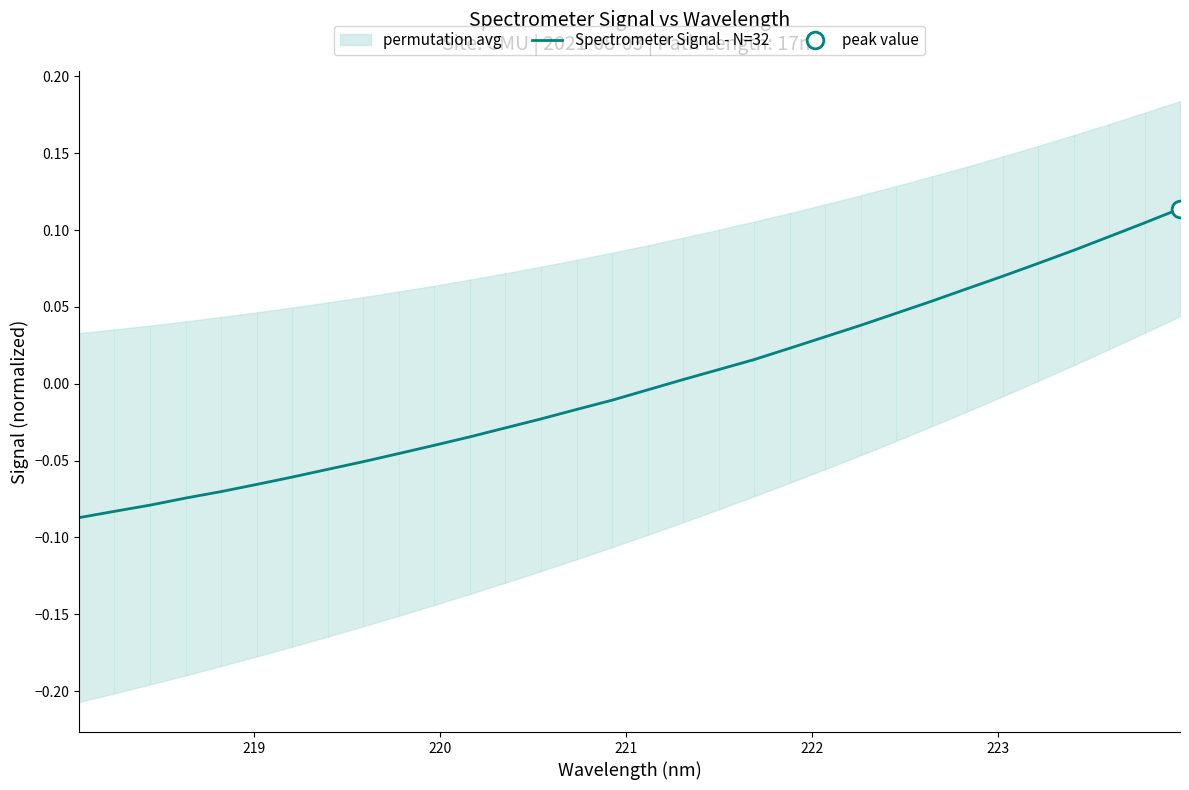

Does the chart have visible grid lines?

No